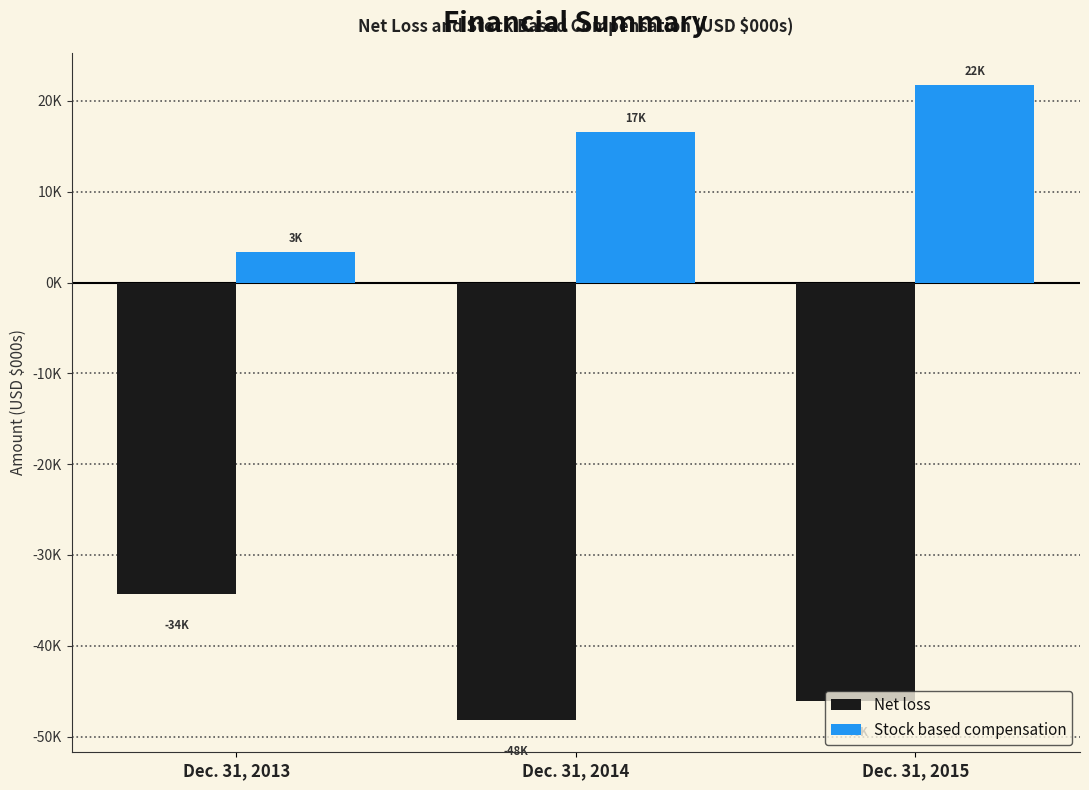

Are the bars horizontal?

No